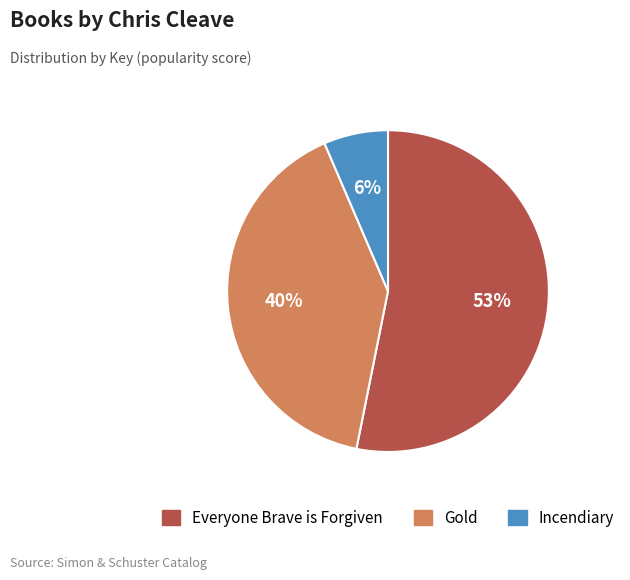

Is it true that Everyone Brave is Forgiven is 53% of the pie?

True